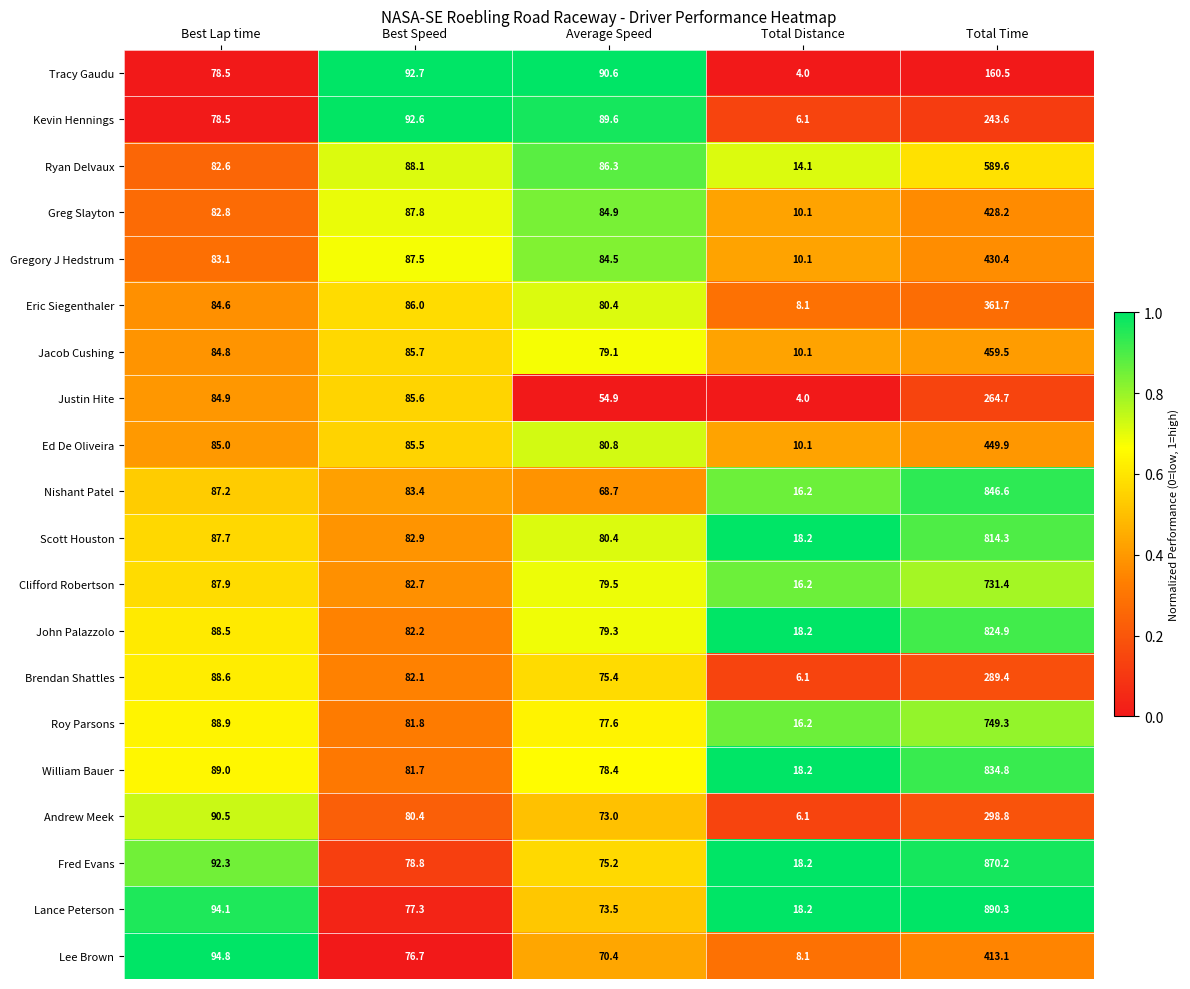

What is the difference between the maximum and minimum values in the Justin Hite series?

260.7